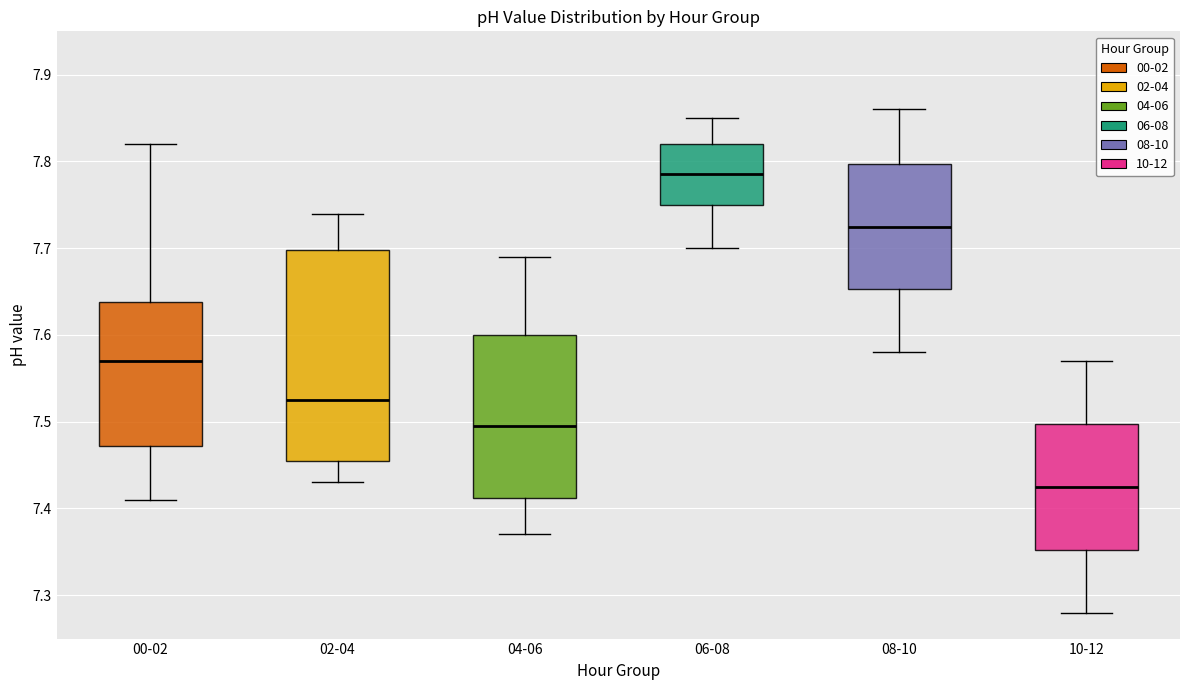

Reading left to right, read every box against the y-axis: the position of its median line, the range the box covers, and the ends of its whiskers. The values are not printed on the chart, so give them approximately, as read against the axis.

00-02: median 7.57, box 7.47 to 7.64, whiskers 7.41 to 7.82
02-04: median 7.53, box 7.46 to 7.70, whiskers 7.43 to 7.74
04-06: median 7.50, box 7.41 to 7.60, whiskers 7.37 to 7.69
06-08: median 7.79, box 7.75 to 7.82, whiskers 7.70 to 7.85
08-10: median 7.73, box 7.65 to 7.80, whiskers 7.58 to 7.86
10-12: median 7.43, box 7.35 to 7.50, whiskers 7.28 to 7.57